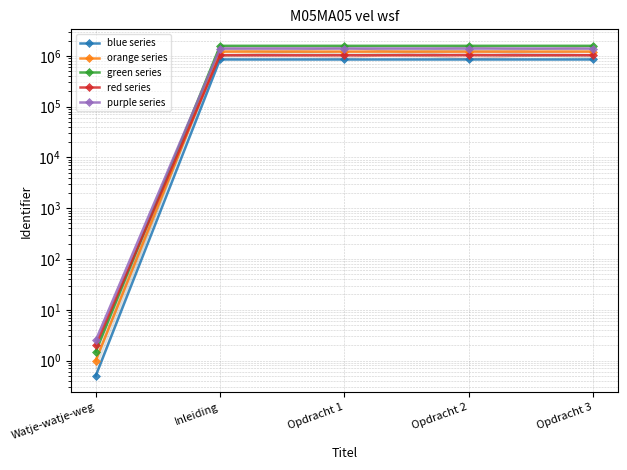

How many data points in green series are less than 1574150?

2